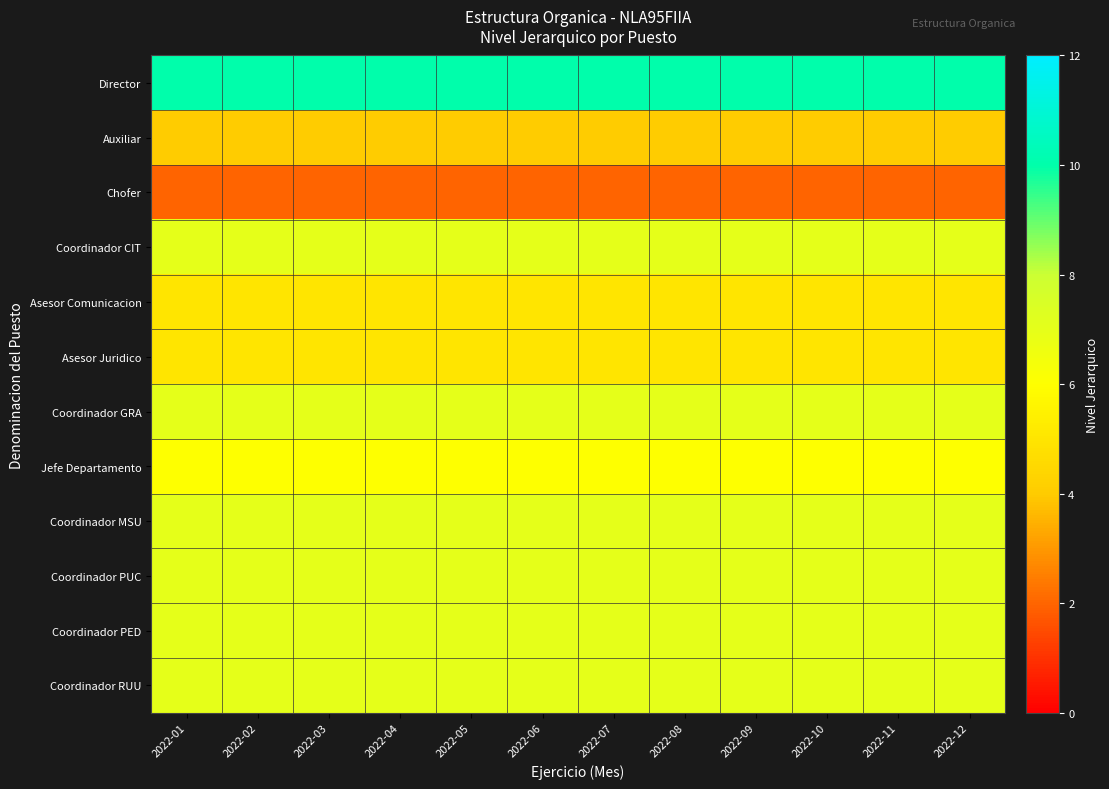

Reading right to left, what are all the values shown in this chart?

Director: 2022-12=10	2022-11=10	2022-10=10	2022-09=10	2022-08=10	2022-07=10	2022-06=10	2022-05=10	2022-04=10	2022-03=10	2022-02=10	2022-01=10
Auxiliar: 2022-12=4	2022-11=4	2022-10=4	2022-09=4	2022-08=4	2022-07=4	2022-06=4	2022-05=4	2022-04=4	2022-03=4	2022-02=4	2022-01=4
Chofer: 2022-12=2	2022-11=2	2022-10=2	2022-09=2	2022-08=2	2022-07=2	2022-06=2	2022-05=2	2022-04=2	2022-03=2	2022-02=2	2022-01=2
Coordinador CIT: 2022-12=7	2022-11=7	2022-10=7	2022-09=7	2022-08=7	2022-07=7	2022-06=7	2022-05=7	2022-04=7	2022-03=7	2022-02=7	2022-01=7
Asesor Comunicacion: 2022-12=5	2022-11=5	2022-10=5	2022-09=5	2022-08=5	2022-07=5	2022-06=5	2022-05=5	2022-04=5	2022-03=5	2022-02=5	2022-01=5
Asesor Juridico: 2022-12=5	2022-11=5	2022-10=5	2022-09=5	2022-08=5	2022-07=5	2022-06=5	2022-05=5	2022-04=5	2022-03=5	2022-02=5	2022-01=5
Coordinador GRA: 2022-12=7	2022-11=7	2022-10=7	2022-09=7	2022-08=7	2022-07=7	2022-06=7	2022-05=7	2022-04=7	2022-03=7	2022-02=7	2022-01=7
Jefe Departamento: 2022-12=6	2022-11=6	2022-10=6	2022-09=6	2022-08=6	2022-07=6	2022-06=6	2022-05=6	2022-04=6	2022-03=6	2022-02=6	2022-01=6
Coordinador MSU: 2022-12=7	2022-11=7	2022-10=7	2022-09=7	2022-08=7	2022-07=7	2022-06=7	2022-05=7	2022-04=7	2022-03=7	2022-02=7	2022-01=7
Coordinador PUC: 2022-12=7	2022-11=7	2022-10=7	2022-09=7	2022-08=7	2022-07=7	2022-06=7	2022-05=7	2022-04=7	2022-03=7	2022-02=7	2022-01=7
Coordinador PED: 2022-12=7	2022-11=7	2022-10=7	2022-09=7	2022-08=7	2022-07=7	2022-06=7	2022-05=7	2022-04=7	2022-03=7	2022-02=7	2022-01=7
Coordinador RUU: 2022-12=7	2022-11=7	2022-10=7	2022-09=7	2022-08=7	2022-07=7	2022-06=7	2022-05=7	2022-04=7	2022-03=7	2022-02=7	2022-01=7